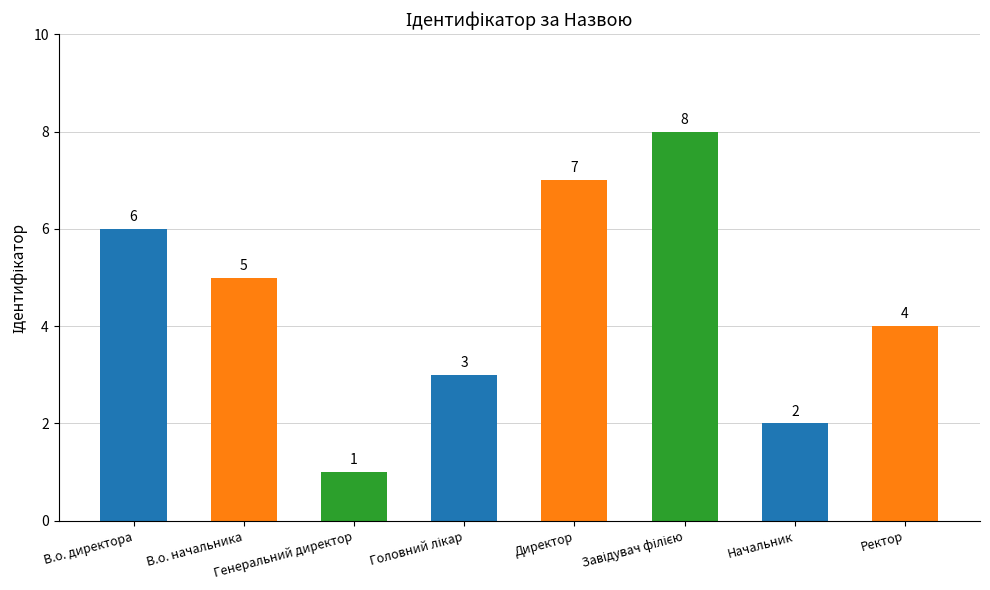

What is the difference between the maximum and minimum values?

7